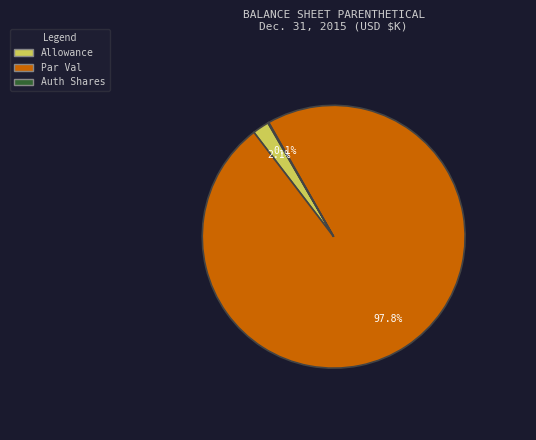

To the nearest percent, what is the average slice percentage?

33%